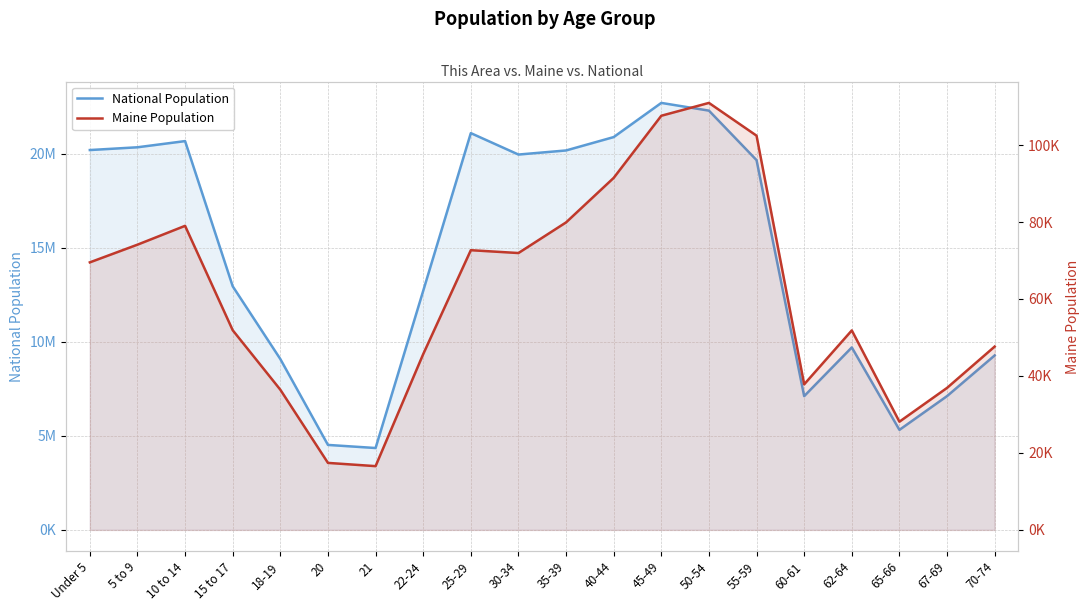

Does the chart display data point markers on the line(s)?

No